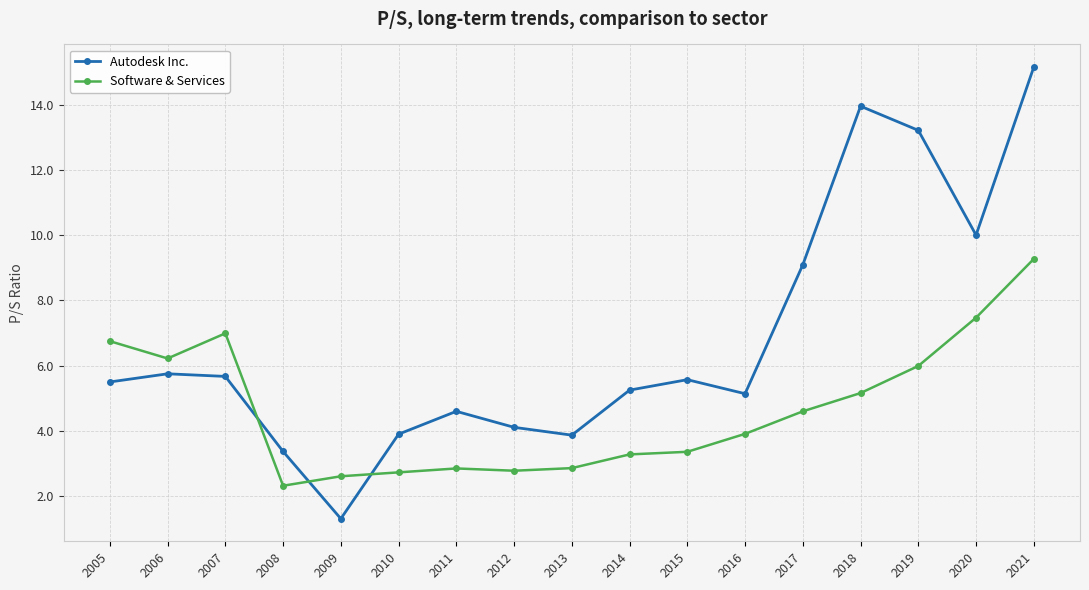

Where is Autodesk Inc. nearest to the value 8?

2017